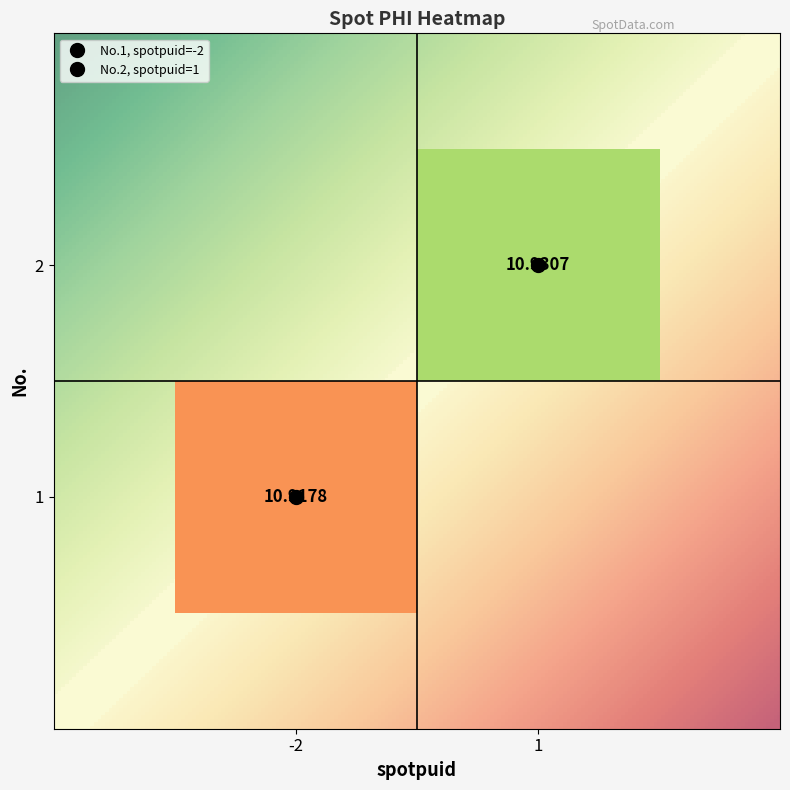

What value does the 1 series have at phi?

10.9